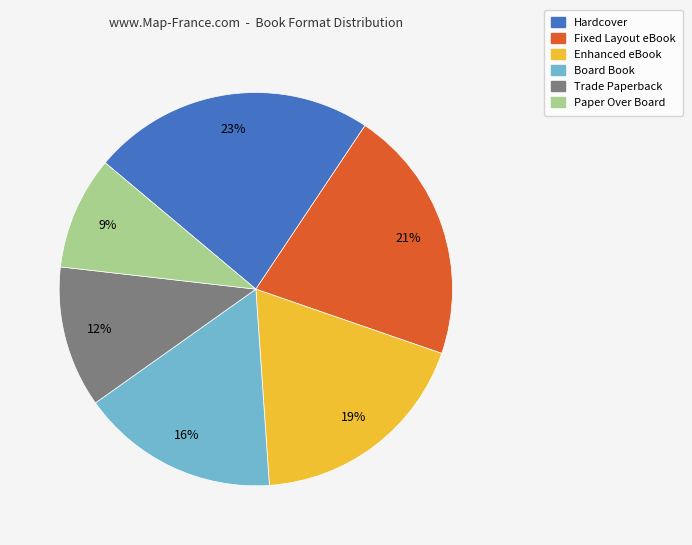

Is the sum of Hardcover and Fixed Layout eBook greater than half?

No